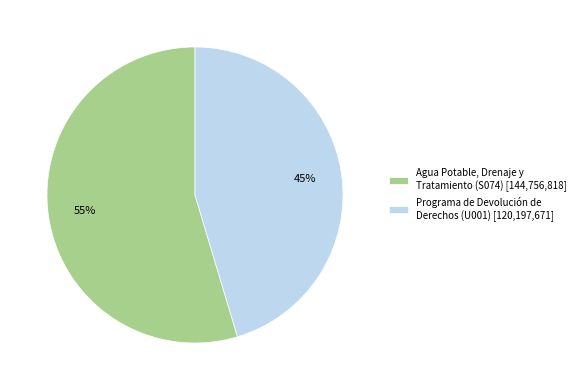

Is the sum of Programa de Devolución de Derechos (U001) and Agua Potable, Drenaje y Tratamiento (S074) greater than half?

Yes